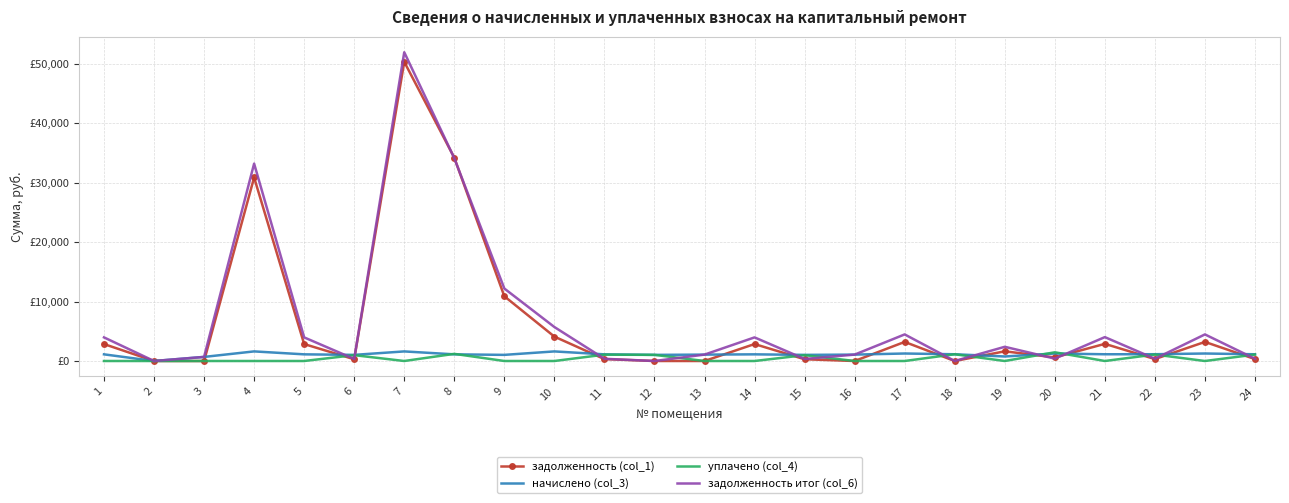

Which series ends up on top after the final intersection of задолженность (col_1) and начислено (col_3)?

начислено (col_3)